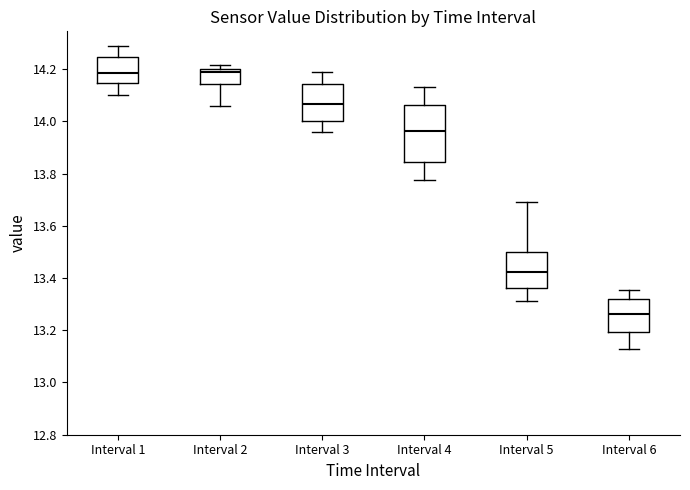

Comparing the boxes themselves (not the whiskers), which one is the tallest?

Interval 4